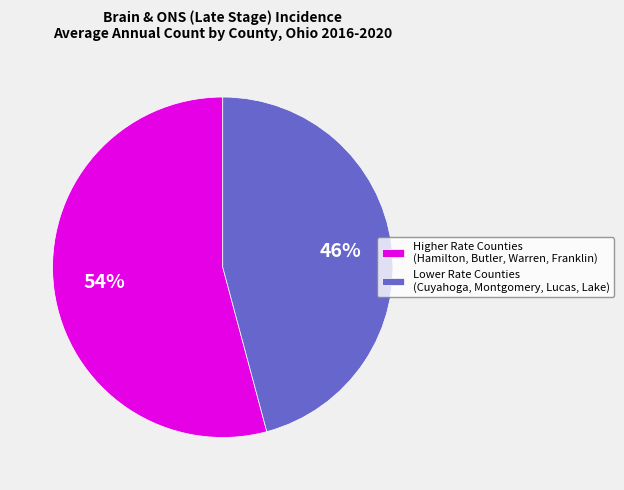

True or false: Higher Rate Counties (Hamilton, Butler, Warren, Franklin) accounts for 64% of the total.

False